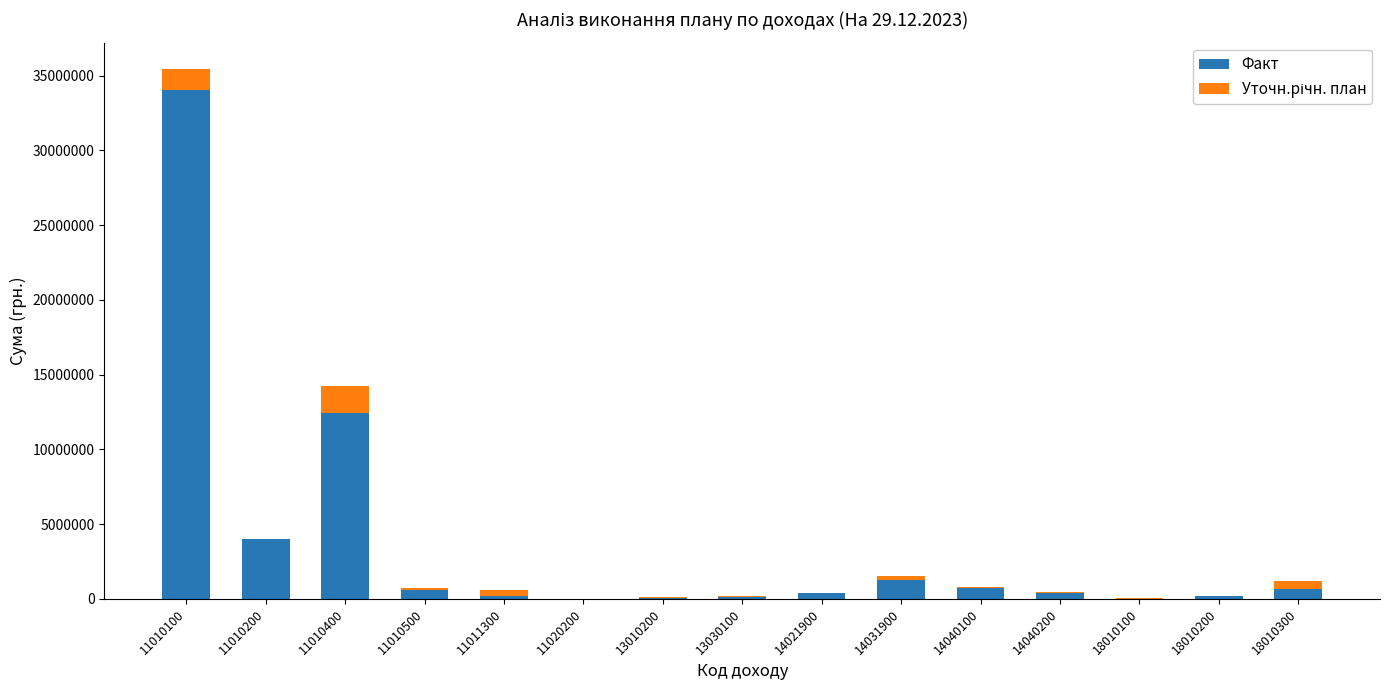

How many values in the Факт series exceed 397921?

8